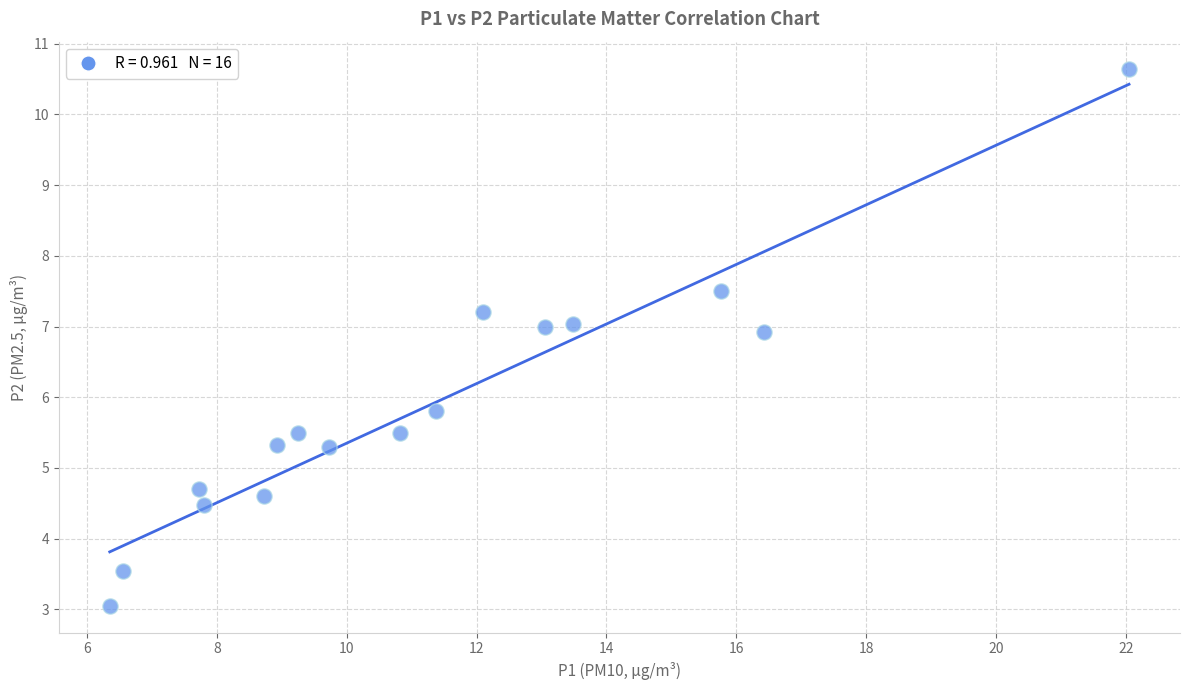

What Y value in the scatter plot is closest to 6?

5.8